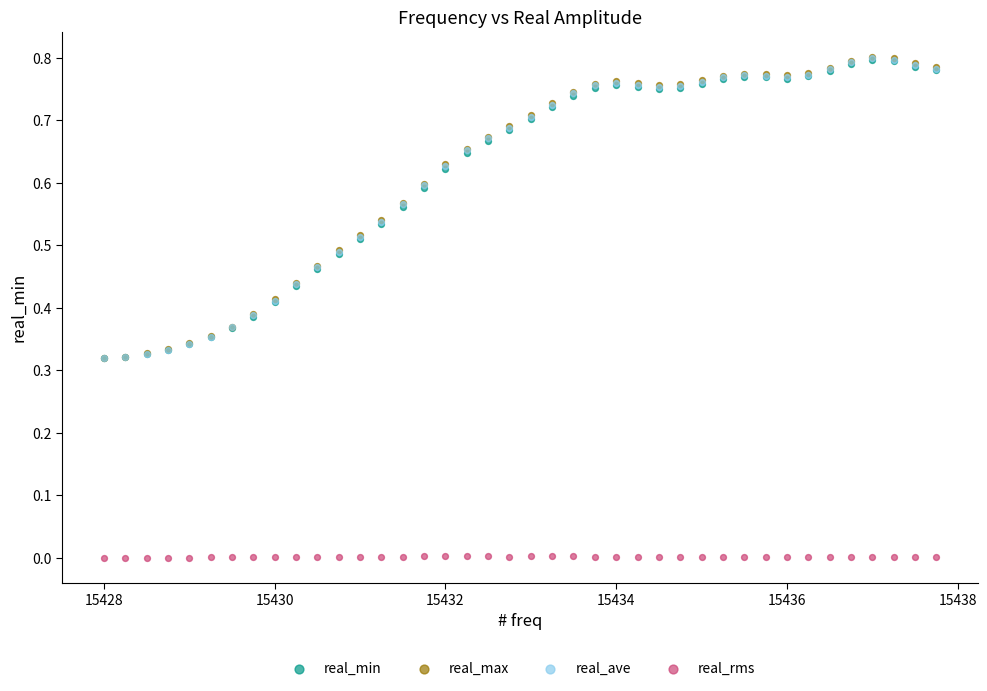

Which series contains the lowest Y value?

real_rms